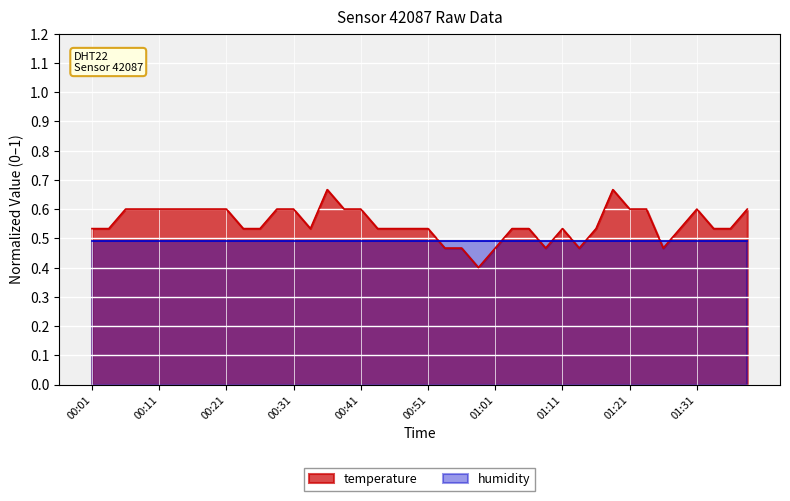

Is it true that the value at 01:39 is 0.8?

False